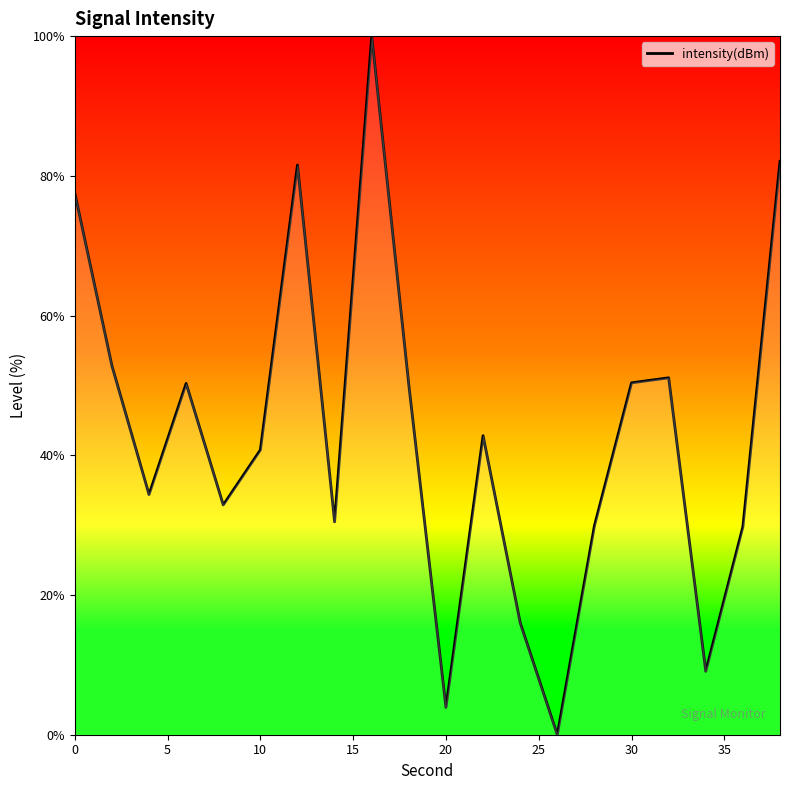

What is the difference between the maximum and minimum values?

100.0